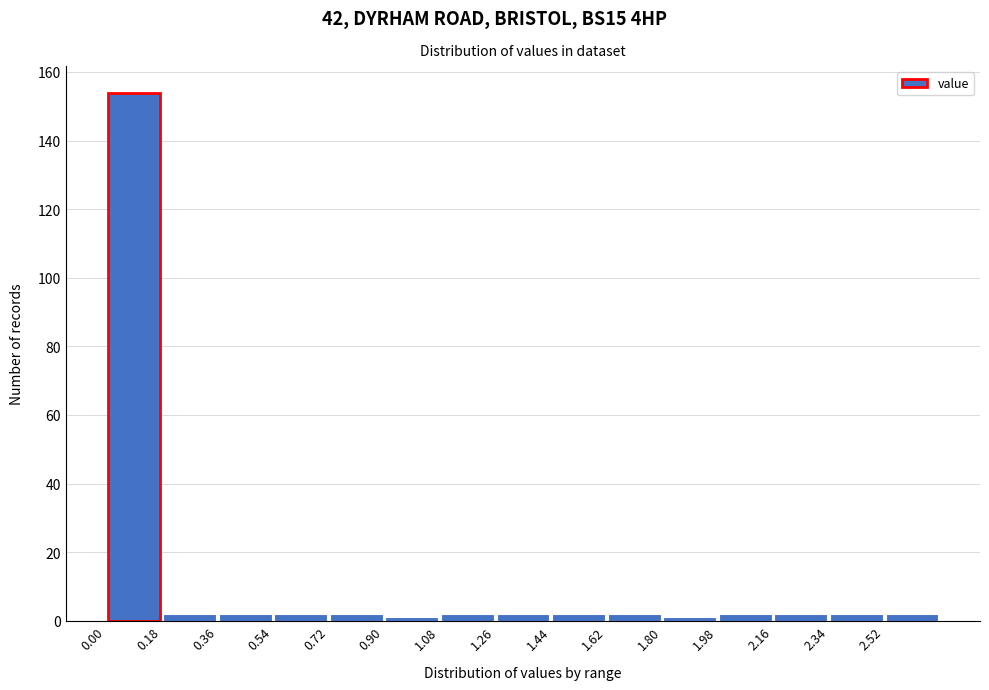

Reading left to right, list every bar in this chart as the range it spans on the x-axis followed by its height. The values are not printed on the chart, so give them approximately, as read against the axis.

0.00 to 0.18: 154
0.18 to 0.36: 2
0.36 to 0.54: 2
0.54 to 0.72: 2
0.72 to 0.90: 2
0.90 to 1.08: under 2
1.08 to 1.26: 2
1.26 to 1.44: 2
1.44 to 1.62: 2
1.62 to 1.80: 2
1.80 to 1.98: under 2
1.98 to 2.16: 2
2.16 to 2.34: 2
2.34 to 2.52: 2
2.52 to 2.70: 2